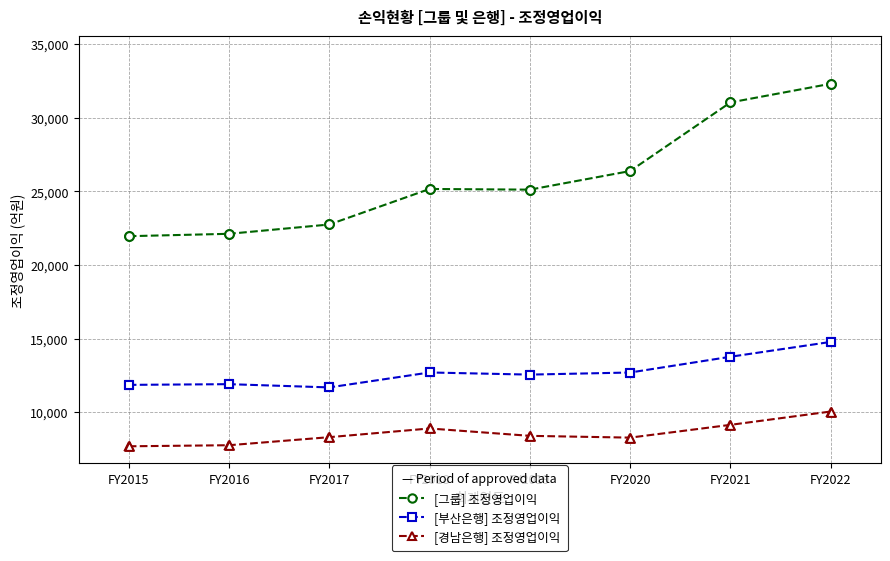

Which series changed the most between FY2015 and FY2020?

[그룹] 조정영업이익